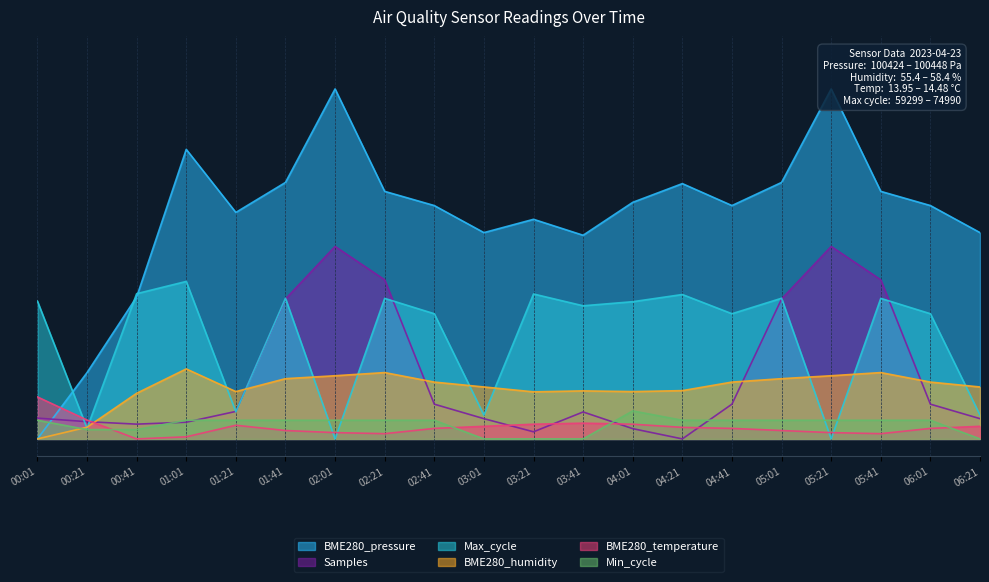

What is the total value across all series at 06:01?

1.4